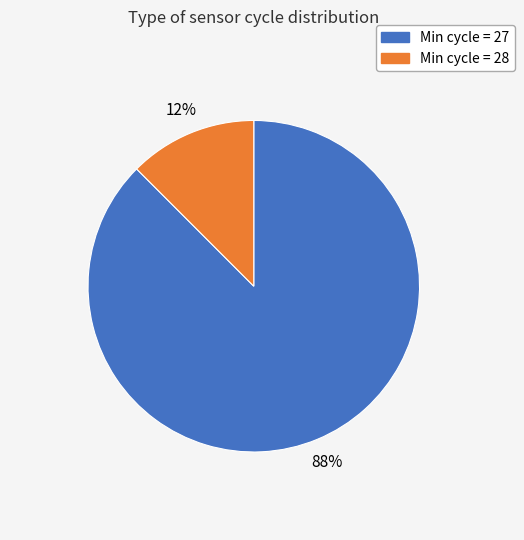

How many segments does this pie chart have?

2